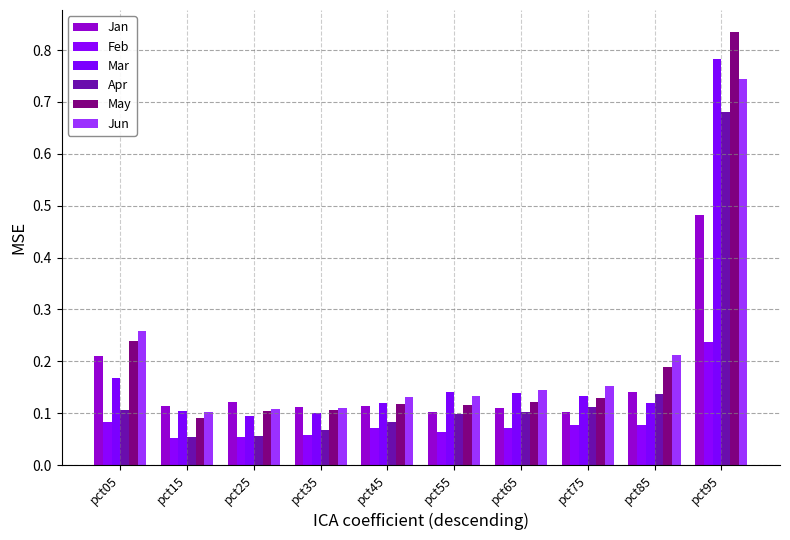

Read the Jun value at pct75.

0.2